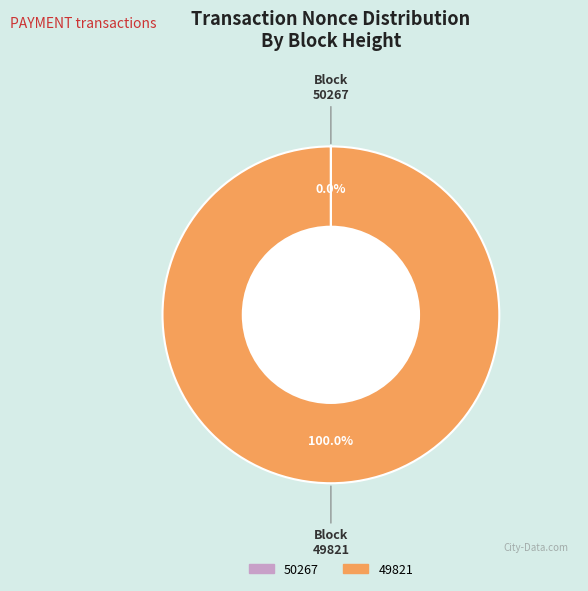

To the nearest percent, what is the average slice percentage?

50%